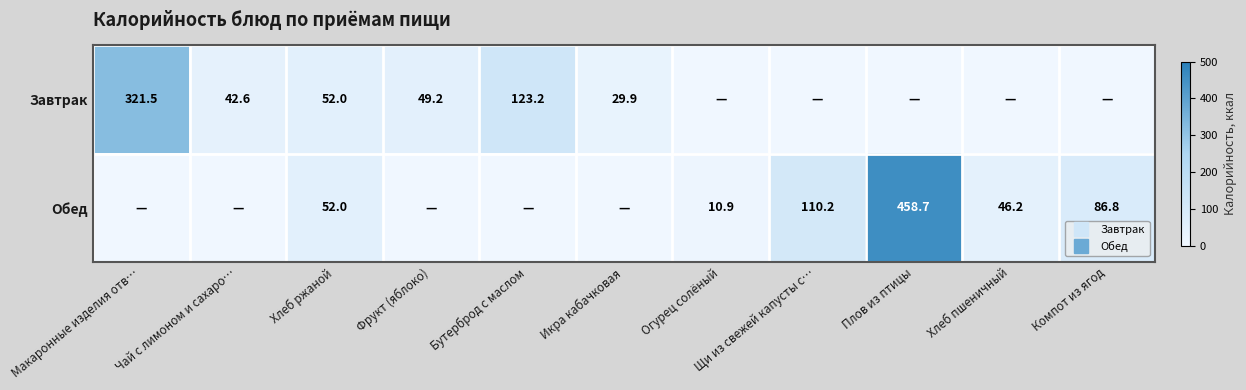

How many values in Завтрак are above zero?

6